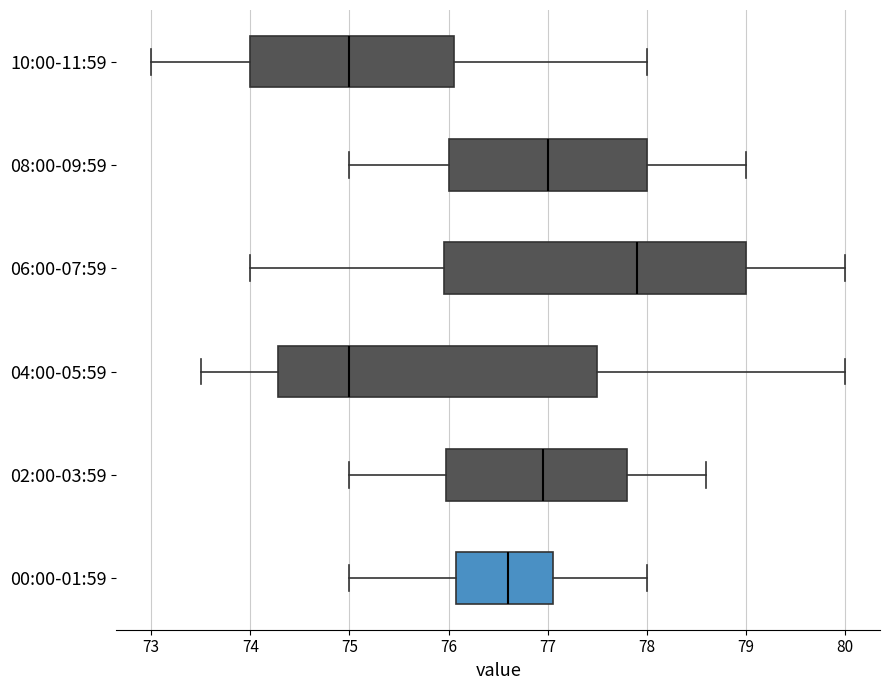

Which box is the widest, from its left edge to its right edge?

04:00-05:59